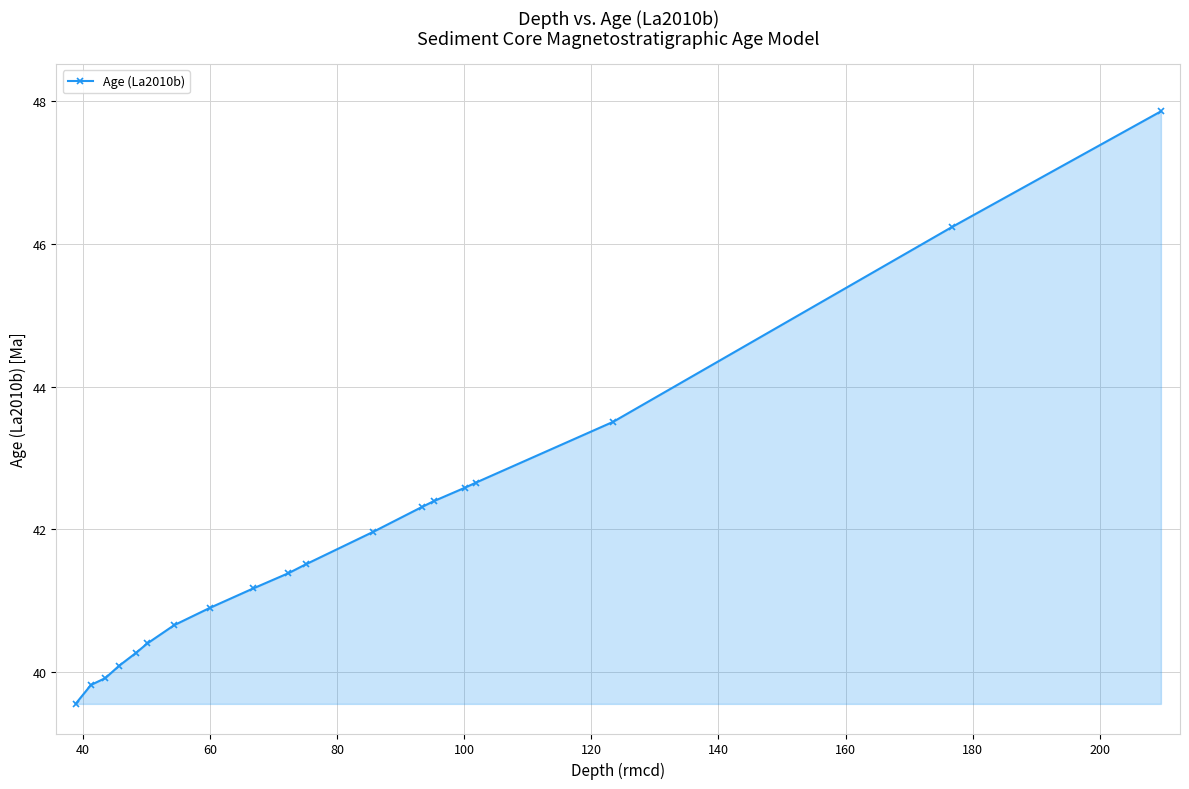

What is the sum of all values?

795.2